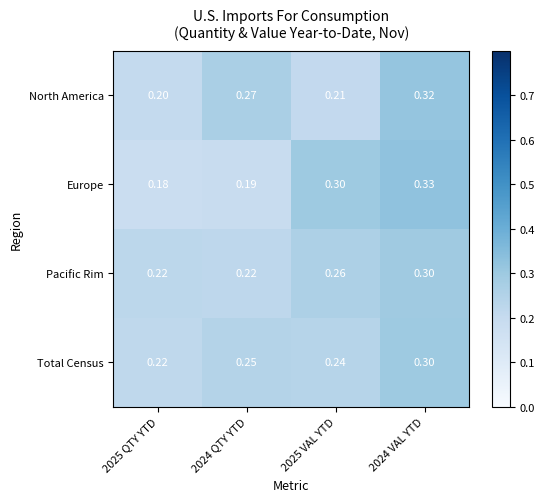

How many distinct data groups are displayed?

4